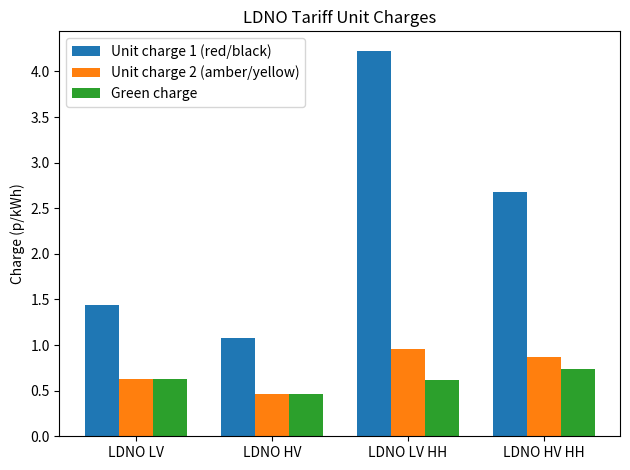

List the series in order of their peak value, highest first.

Unit charge 1 (red/black), Unit charge 2 (amber/yellow), Green charge